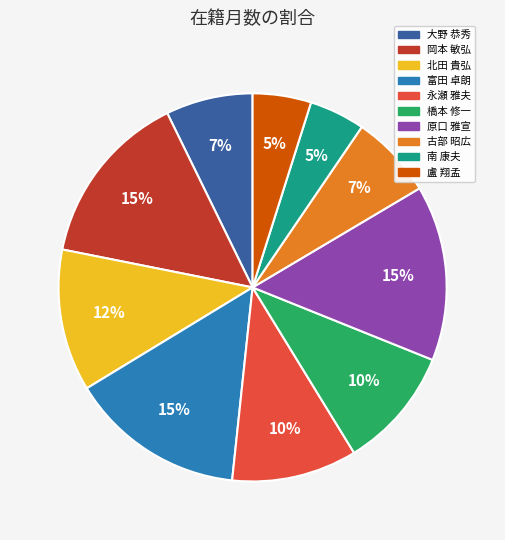

The 富田 卓朗 slice represents 15% of the pie. True or false?

True